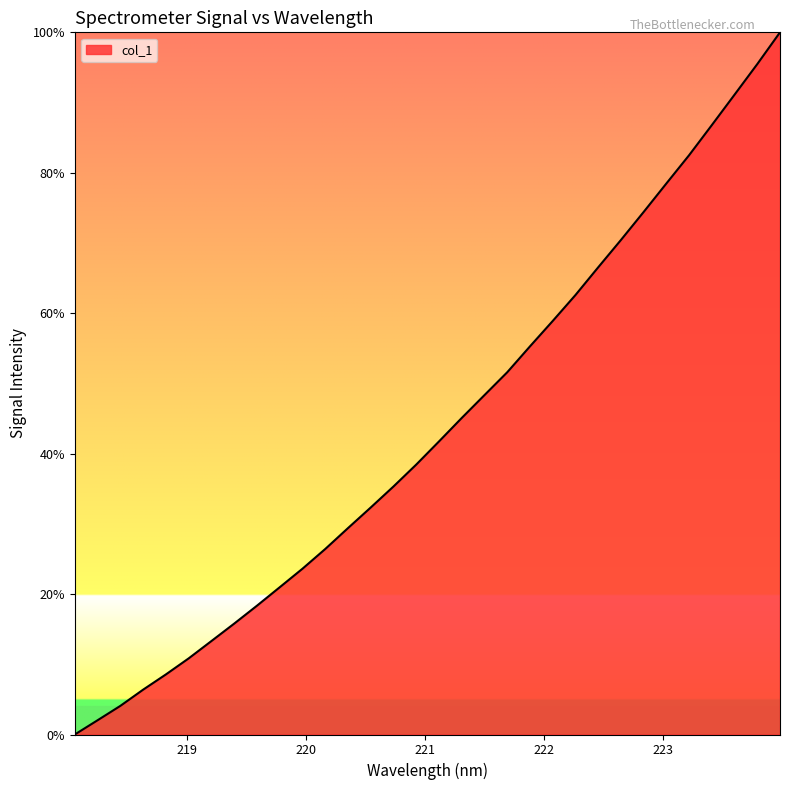

What is the greatest value displayed?

100.0